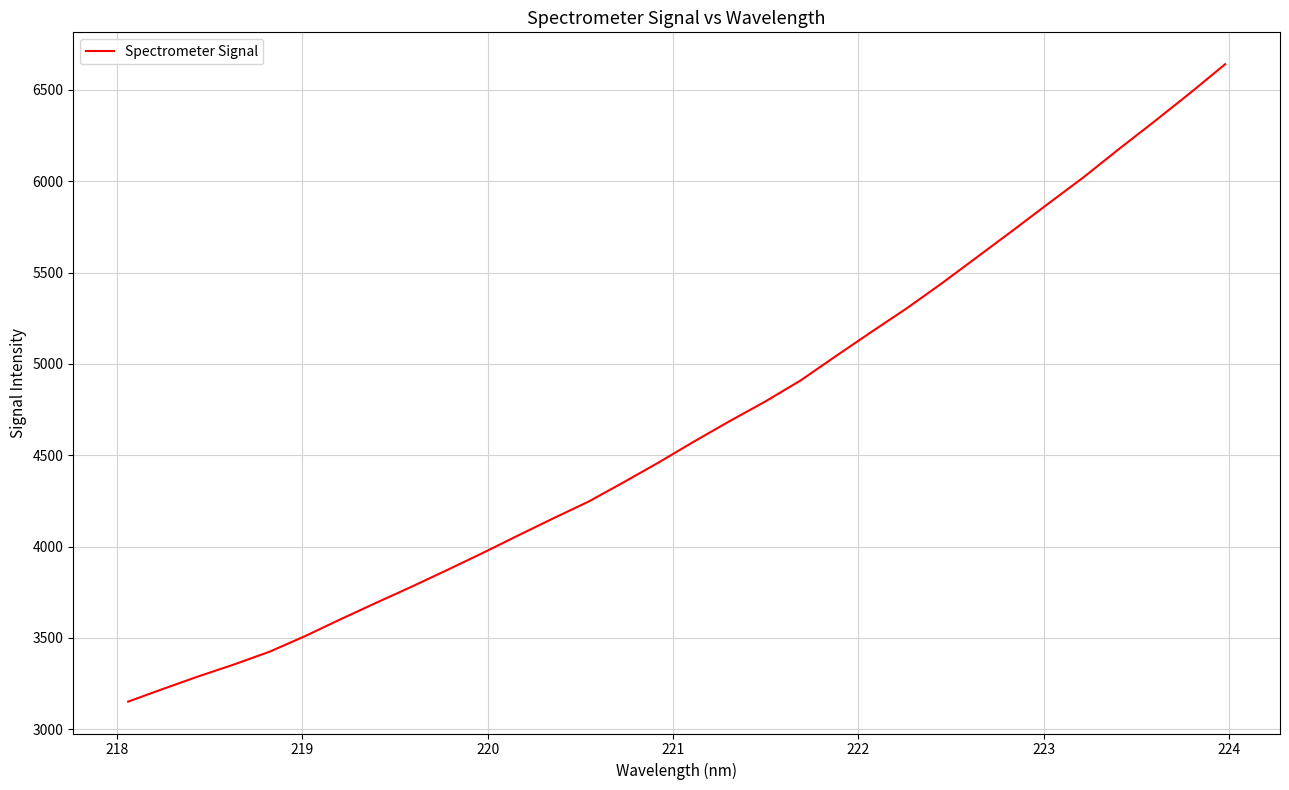

What is the difference between the maximum and minimum values?

3489.8